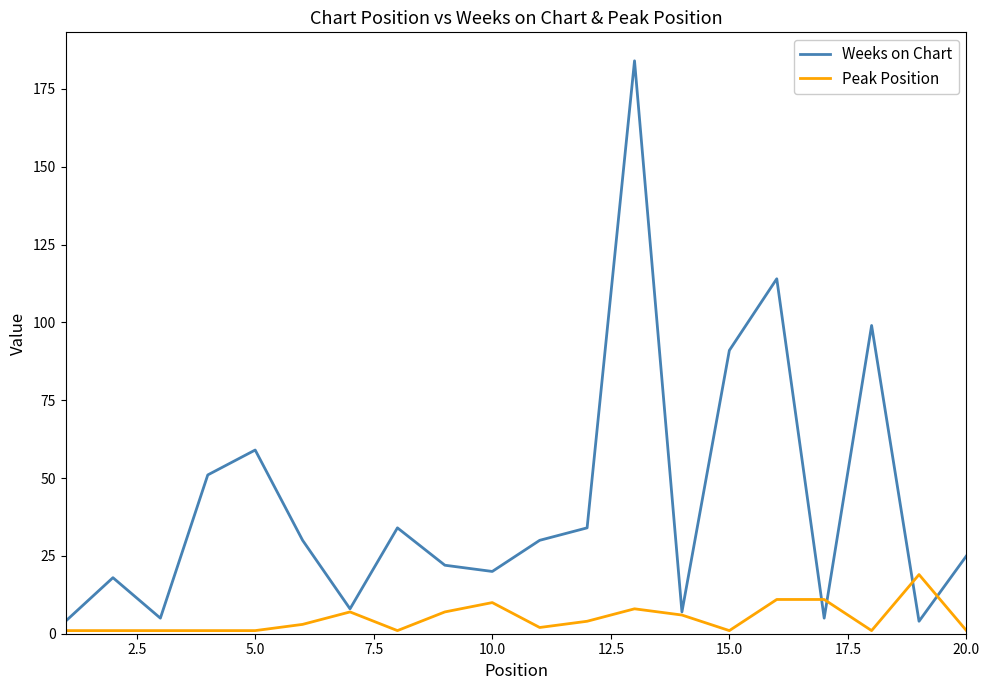

Which series has the largest range (max minus min)?

Weeks on Chart